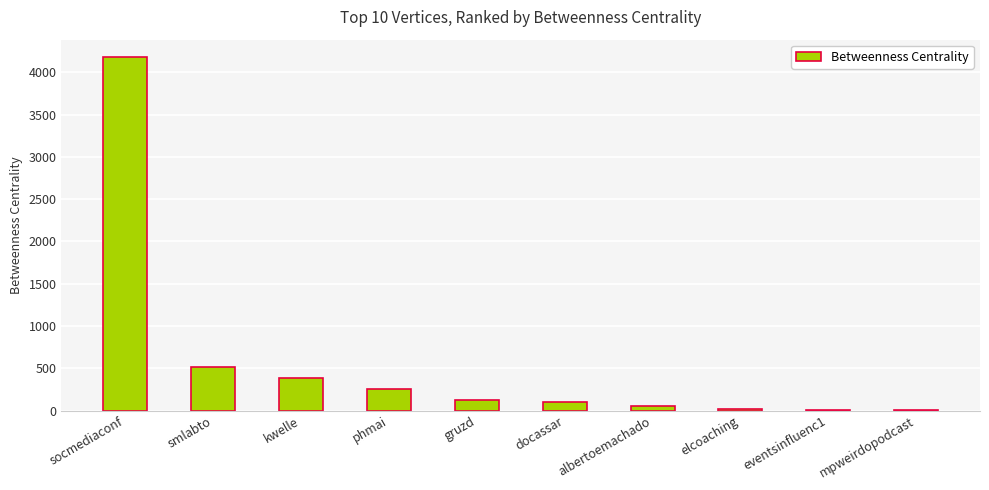

What is the greatest value displayed?

4179